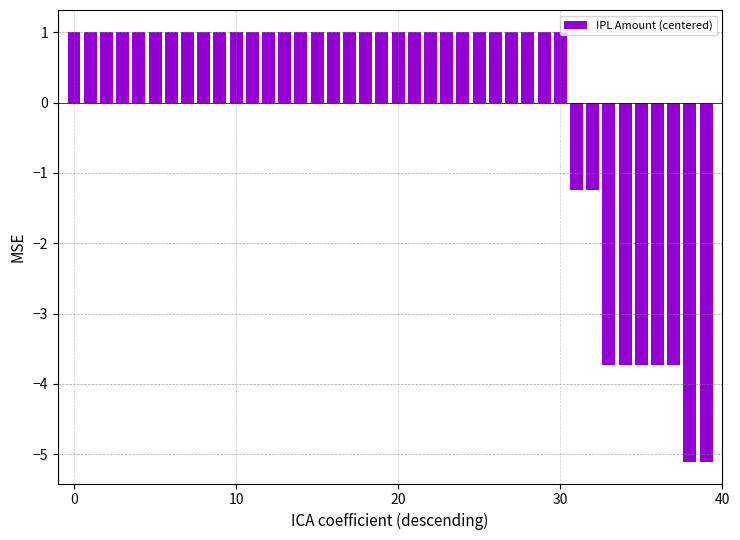

What is the minimum value shown in the chart?

-5.1